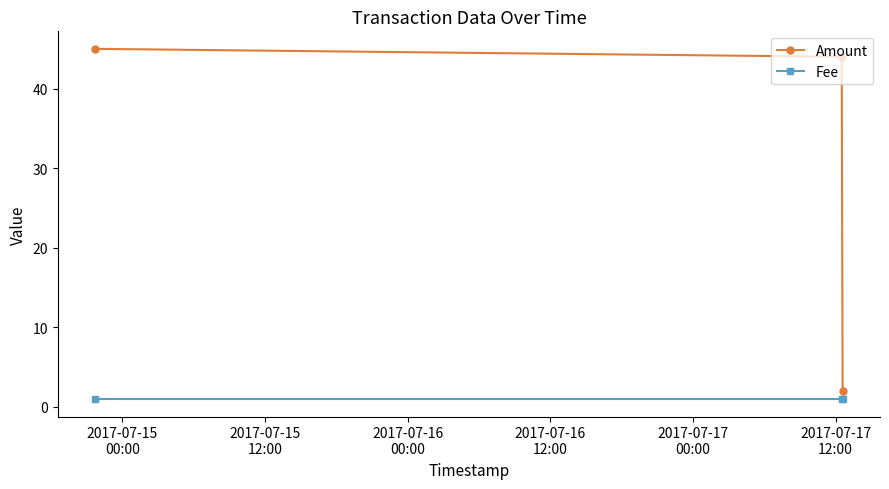

Which series has the widest spread of values?

Amount